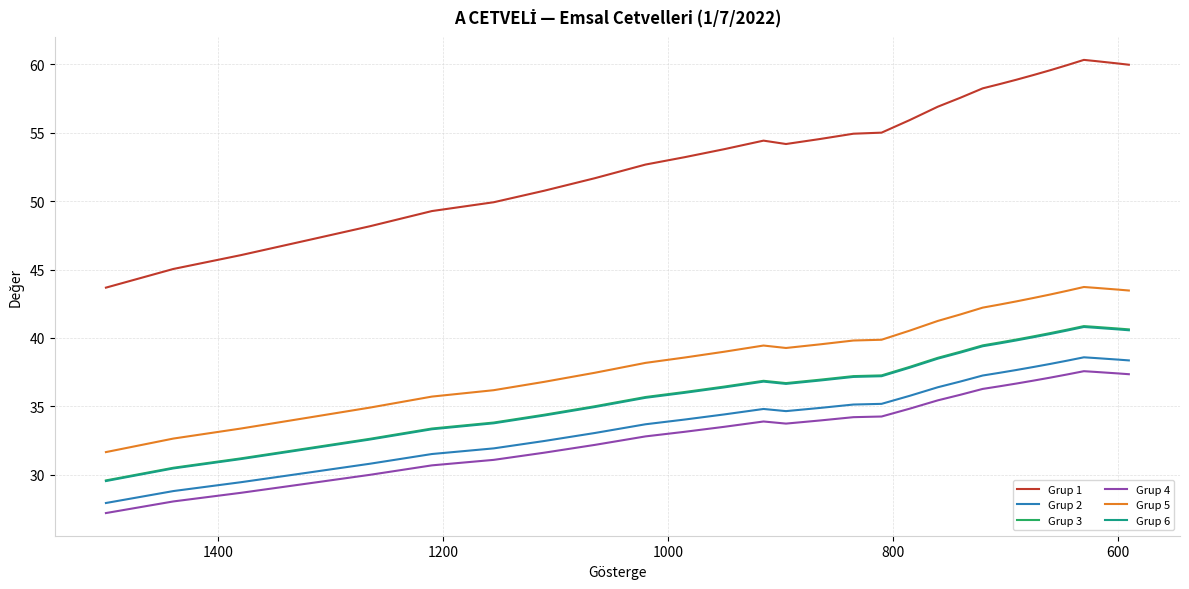

True or false: Grup 3 and Grup 5 intersect in this chart.

False